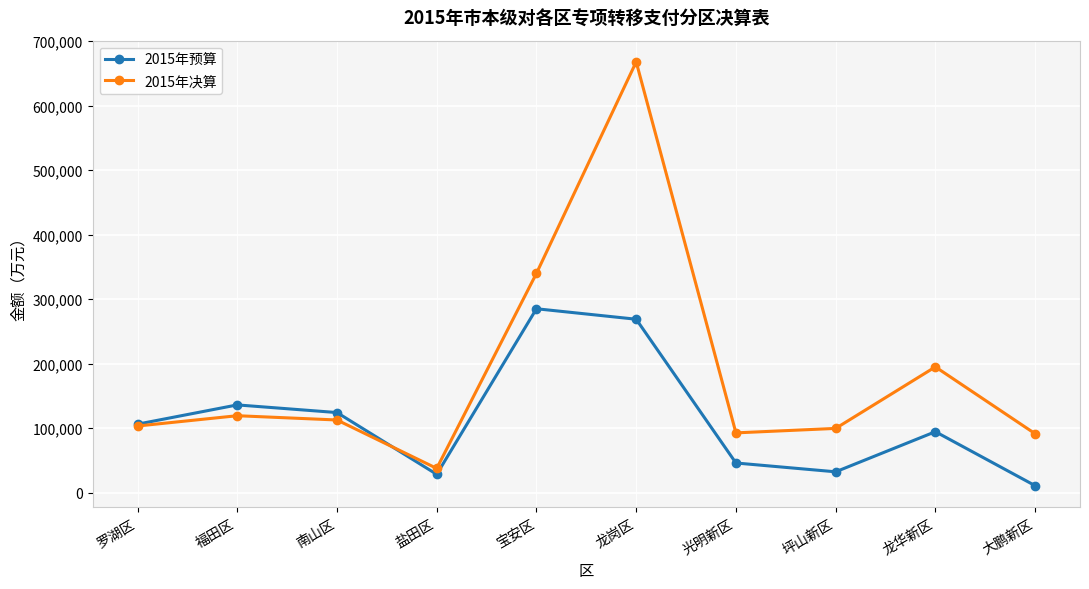

Is this an area chart (filled region under the line)?

No